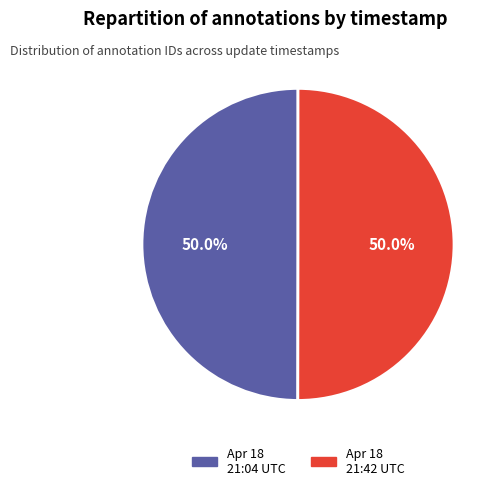

Is the sum of Apr 18 21:42 UTC and Apr 18 21:04 UTC greater than half?

Yes